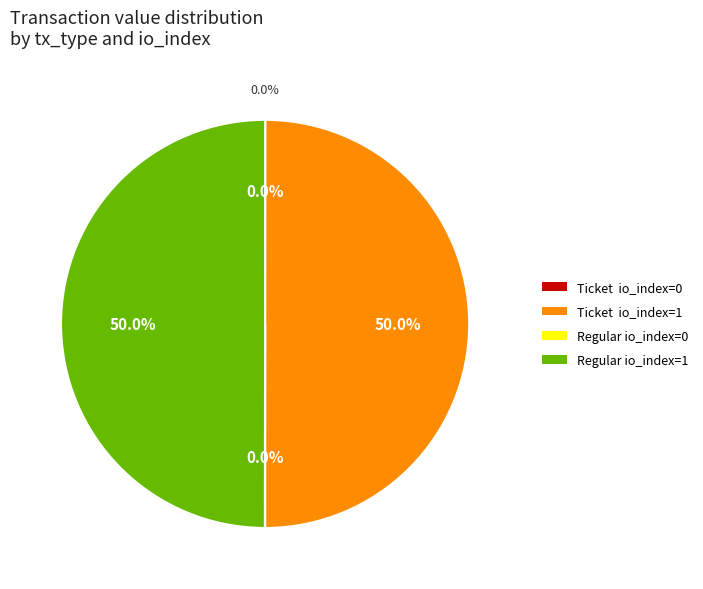

Does any single category account for the majority?

No